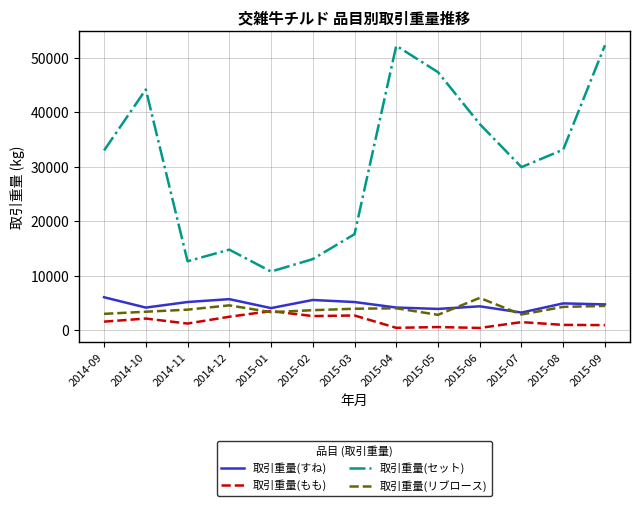

True or false: 取引重量(リブロース) and 取引重量(すね) cross at least once.

True